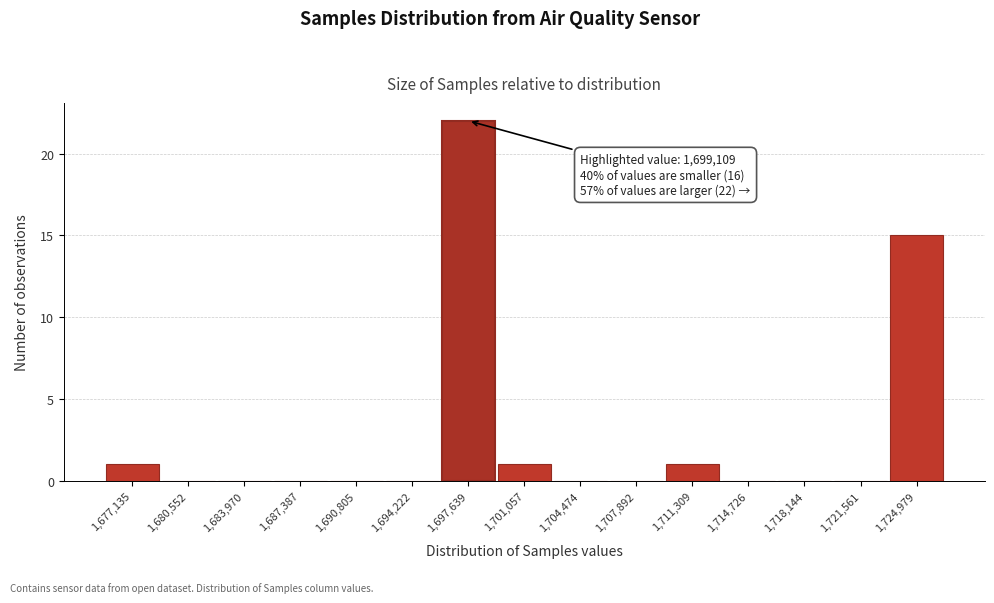

Reading left to right, what are all the values shown in this chart?

1,677,135=1	1,680,552=0	1,683,970=0	1,687,387=0	1,690,805=0	1,694,222=0	1,697,639=22	1,701,057=1	1,704,474=0	1,707,892=0	1,711,309=1	1,714,726=0	1,718,144=0	1,721,561=0	1,724,979=15